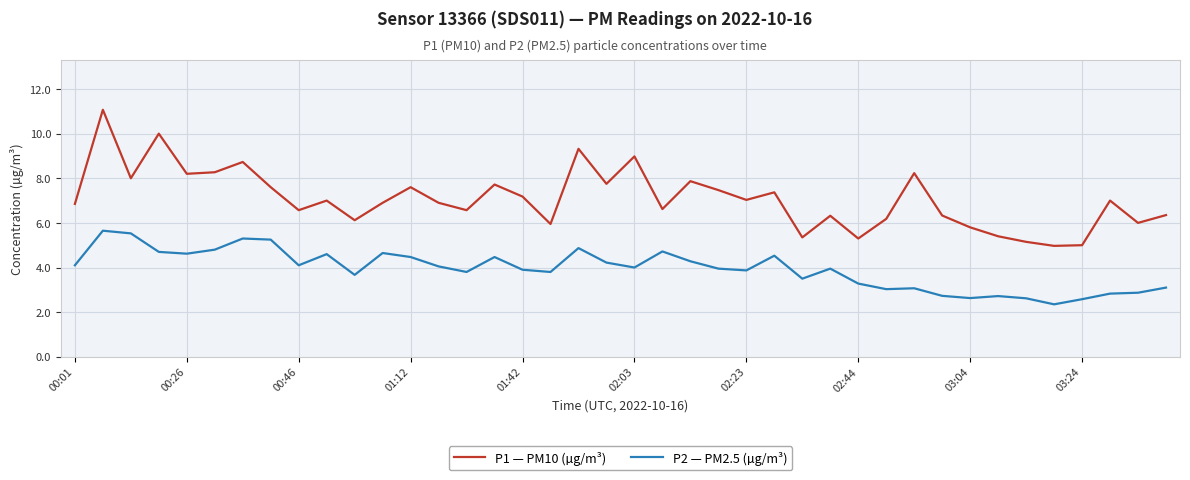

What is the average value of the P1 — PM10 (µg/m³) series?

7.1